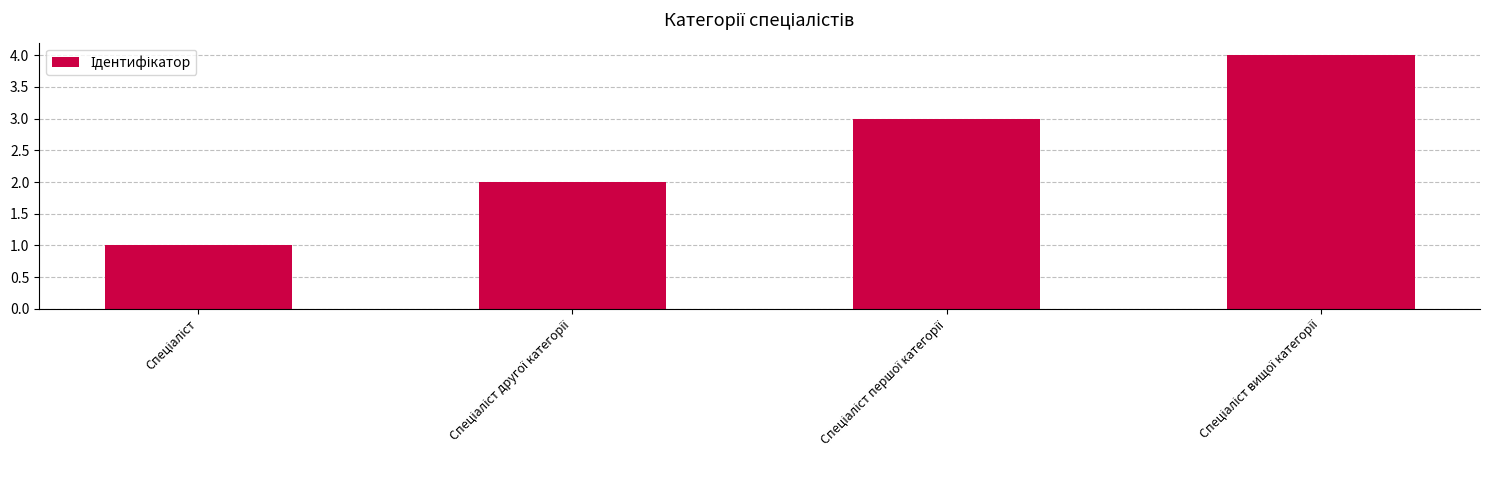

How many data points are less than 3?

2